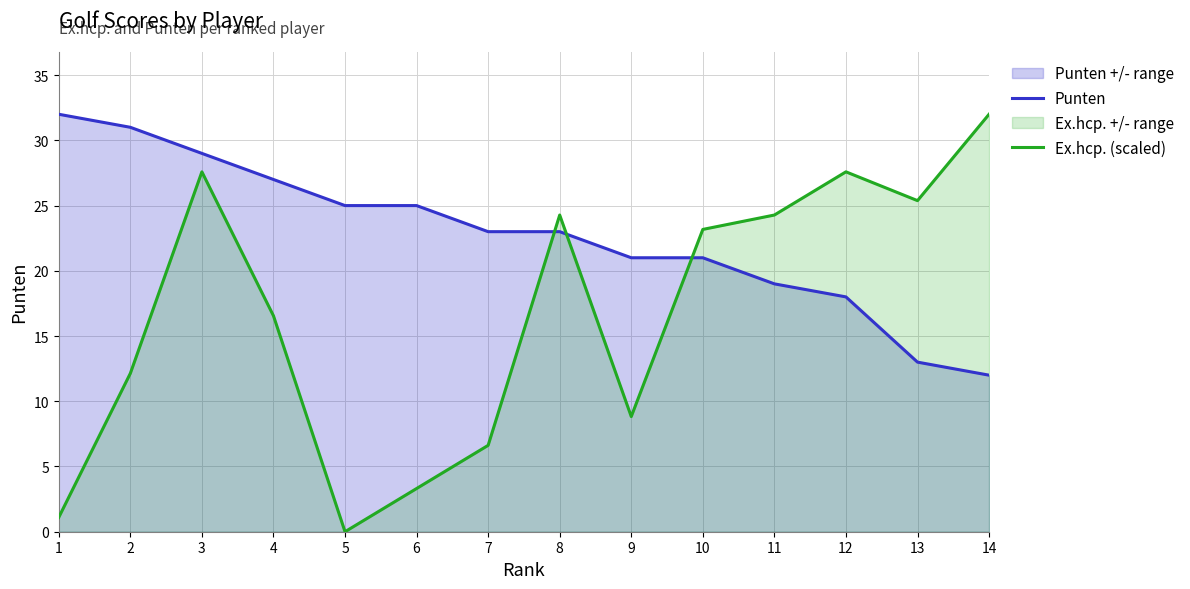

What is the sum of the Ex.hcp. (scaled) values at 4 and 6?

19.9